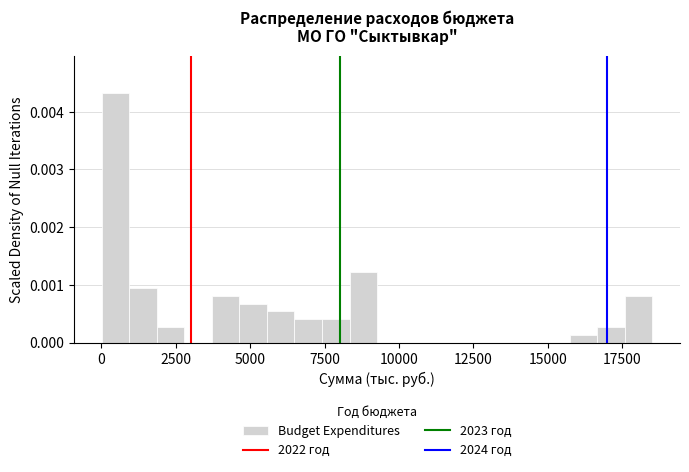

Read against the x-axis, roughly where is the centre of the tallest bar?

500